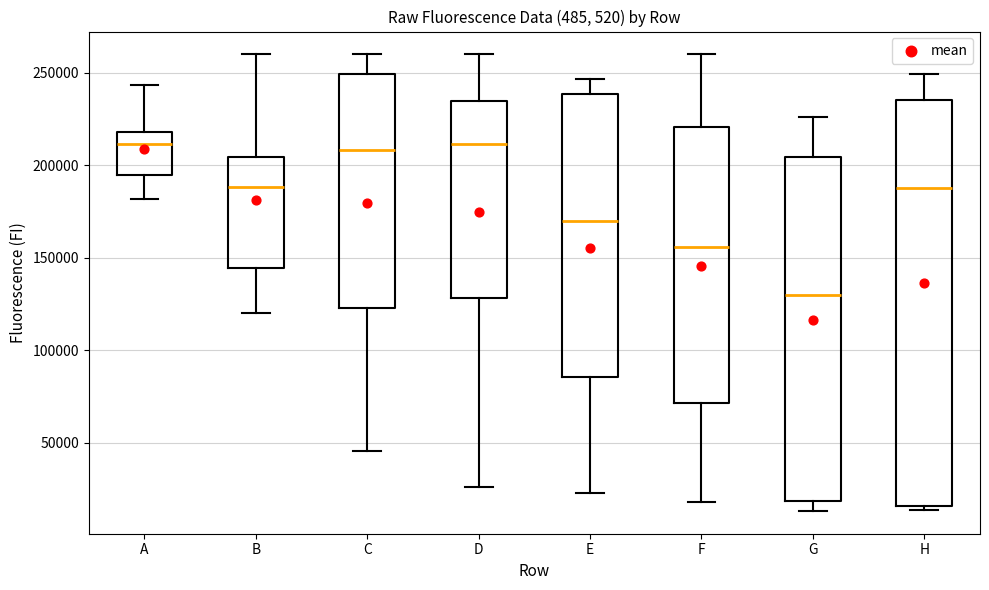

Reading left to right, read every box against the y-axis: the position of its median line, the range the box covers, and the ends of its whiskers. The values are not printed on the chart, so give them approximately, as read against the axis.

A: median 210000, box 195000 to 220000, whiskers 180000 to 245000
B: median 190000, box 145000 to 205000, whiskers 120000 to 260000
C: median 210000, box 125000 to 250000, whiskers 45000 to 260000
D: median 210000, box 130000 to 235000, whiskers 25000 to 260000
E: median 170000, box 85000 to 240000, whiskers 25000 to 245000
F: median 155000, box 70000 to 220000, whiskers 20000 to 260000
G: median 130000, box 20000 to 205000, whiskers 15000 to 225000
H: median 190000, box 15000 to 235000, whiskers 15000 (just below the box's lower edge) to 250000